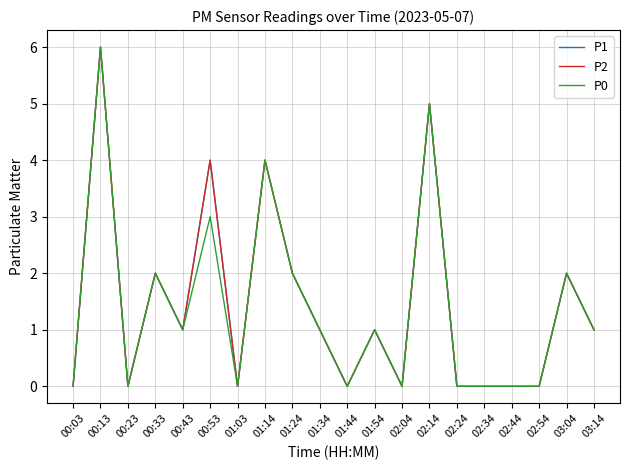

Is this an area chart (filled region under the line)?

No